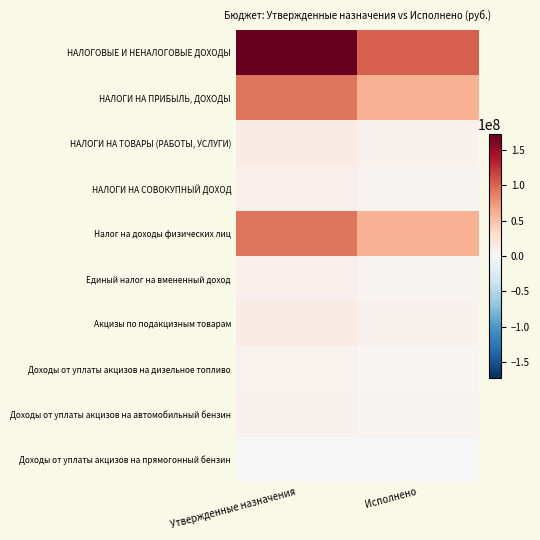

At which category is the sum across all series the highest?

Утвержденные назначения